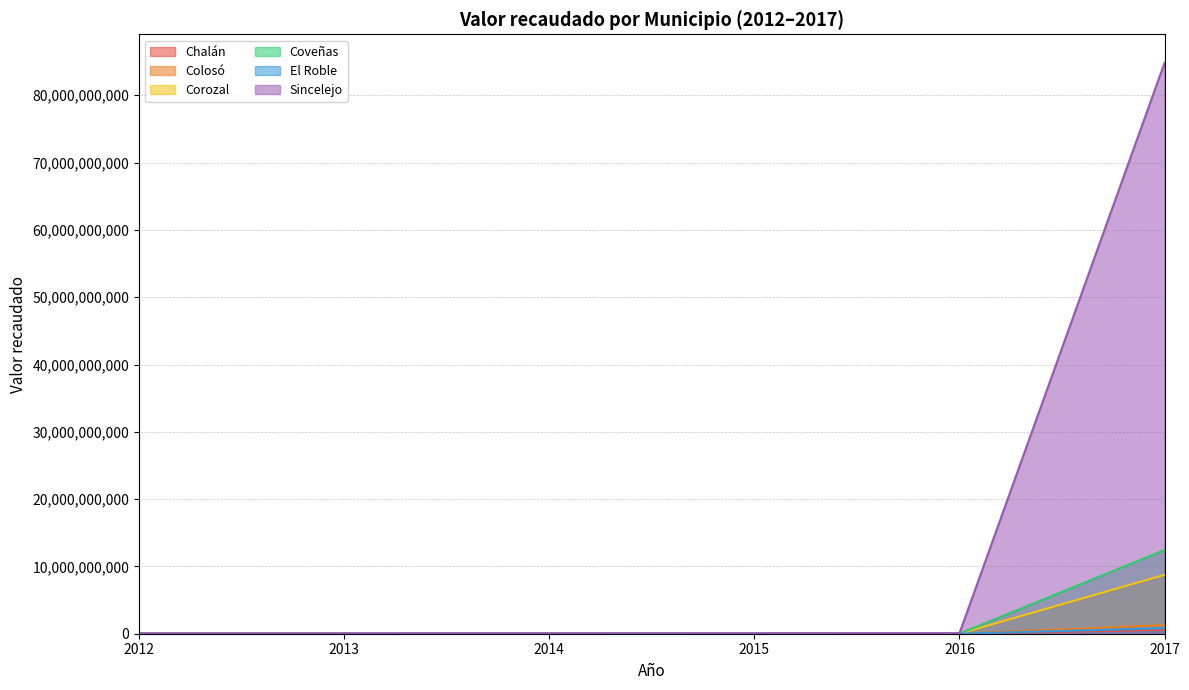

True or false: Corozal has a value of 8393768 at 2016.

True